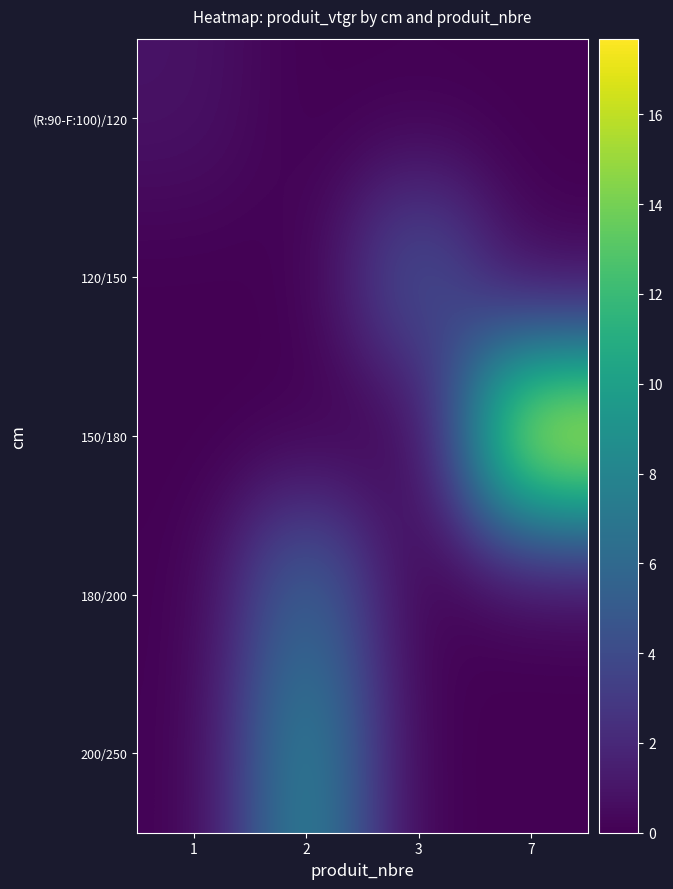

How many categories are shown in the chart?

4